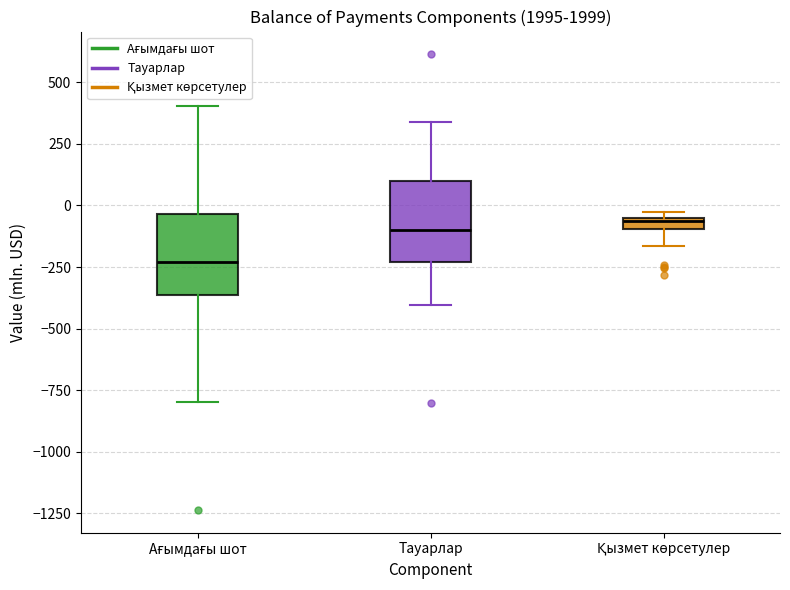

Where is the lower edge of the box for Қызмет көрсетулер on the y-axis? The values are not printed on the chart, so give them approximately, as read against the axis.

-100